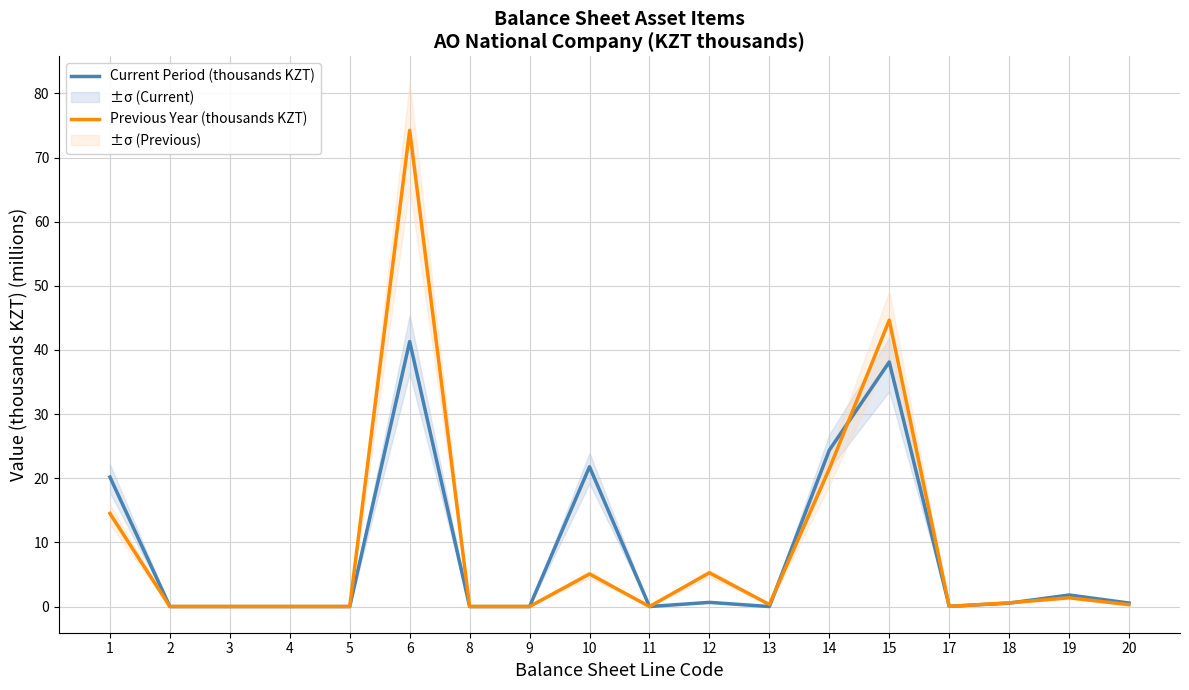

List the series in order of their peak value, lowest first.

Current Period (thousands KZT), Previous Year (thousands KZT)